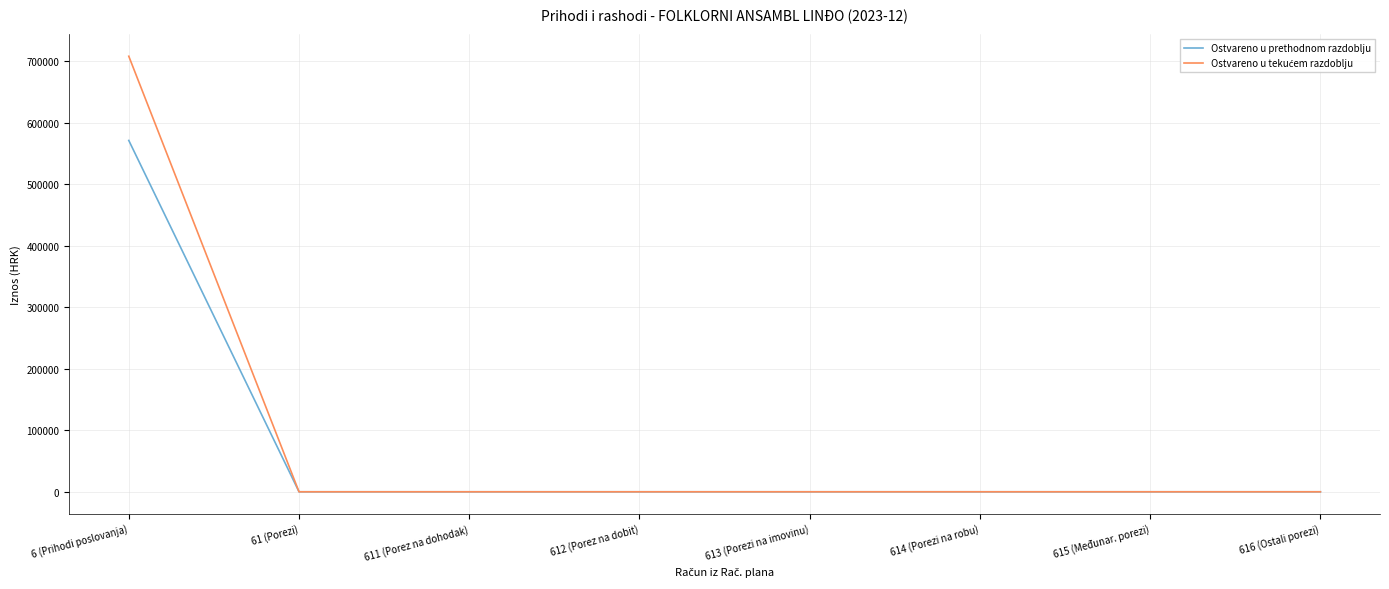

What is the greatest value displayed?

708204.3